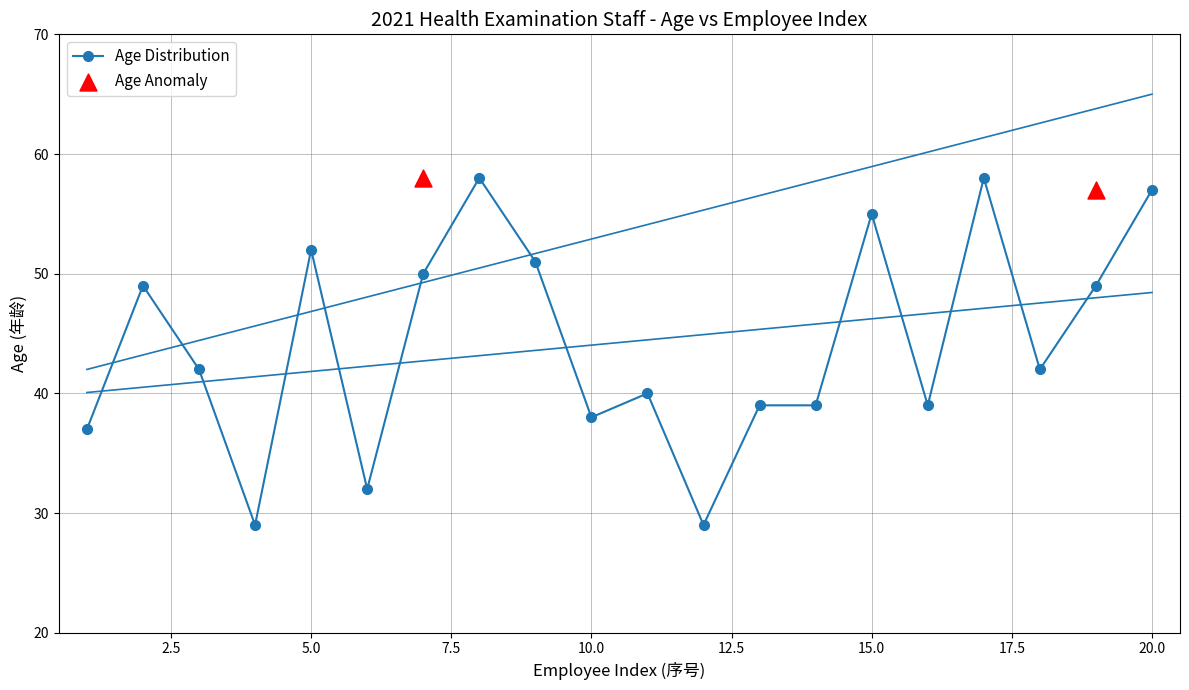

What is the change in value from 1 to 7?

+13